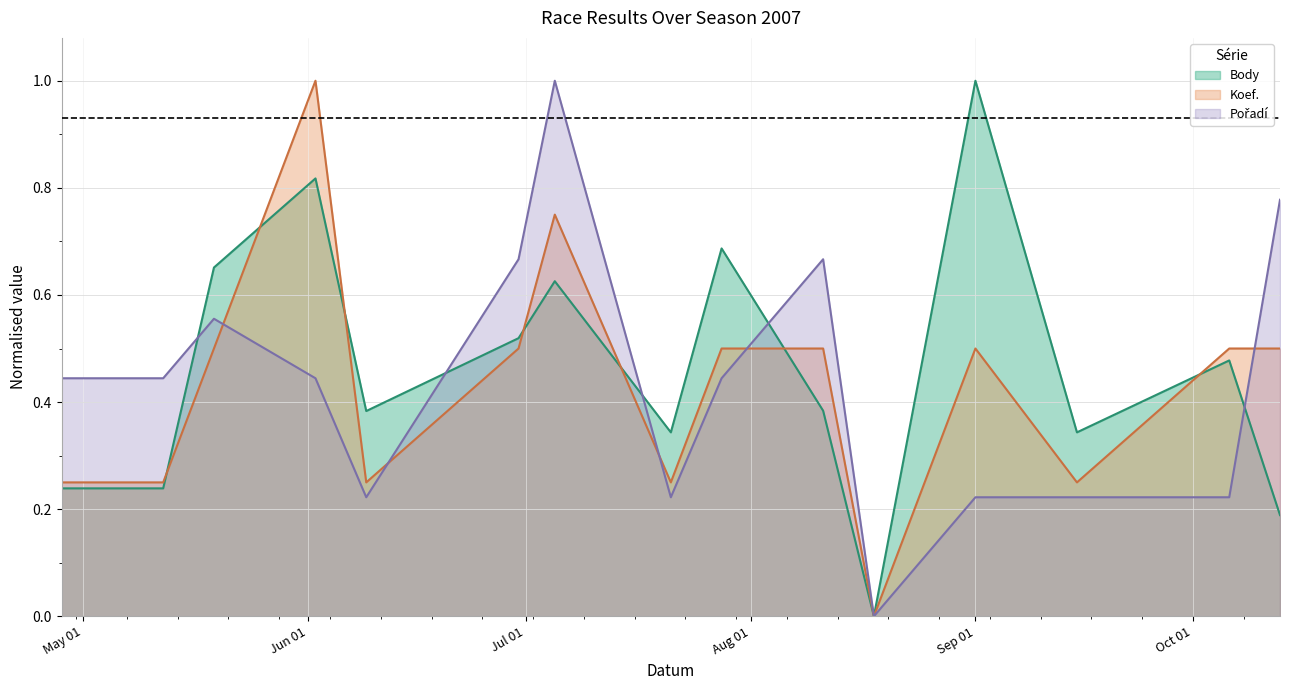

What is the greatest value displayed?

1.0